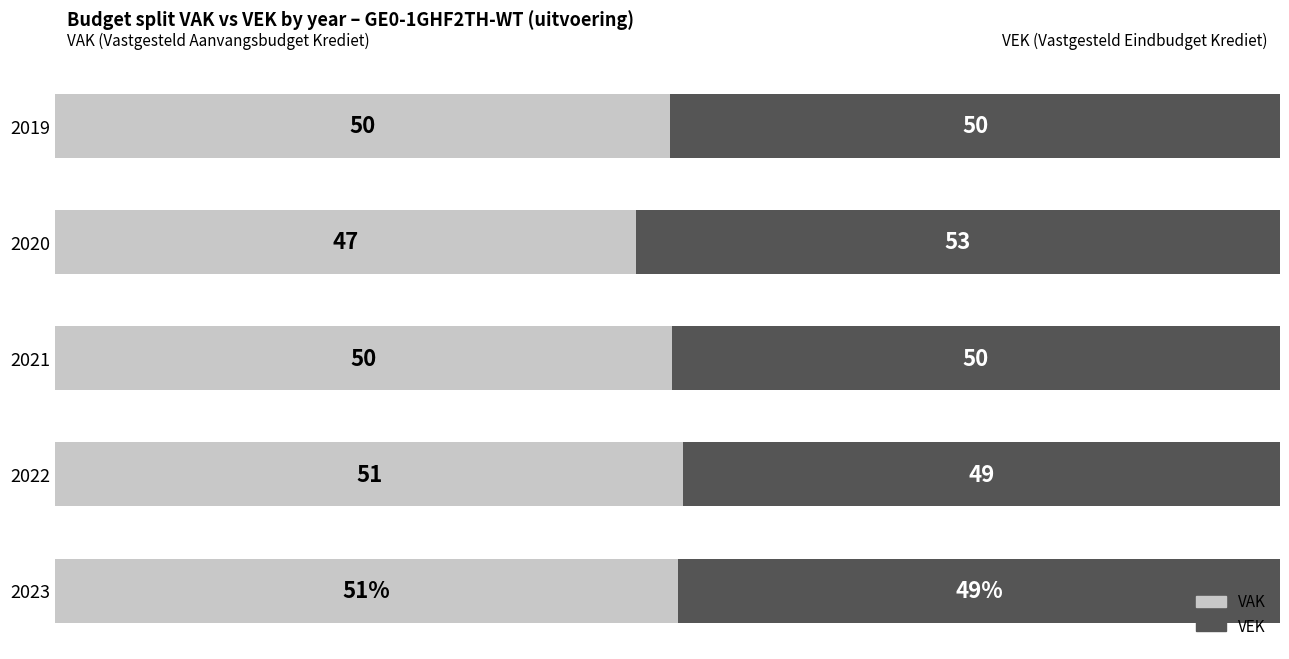

What are all the series names shown in the legend?

VAK, VEK